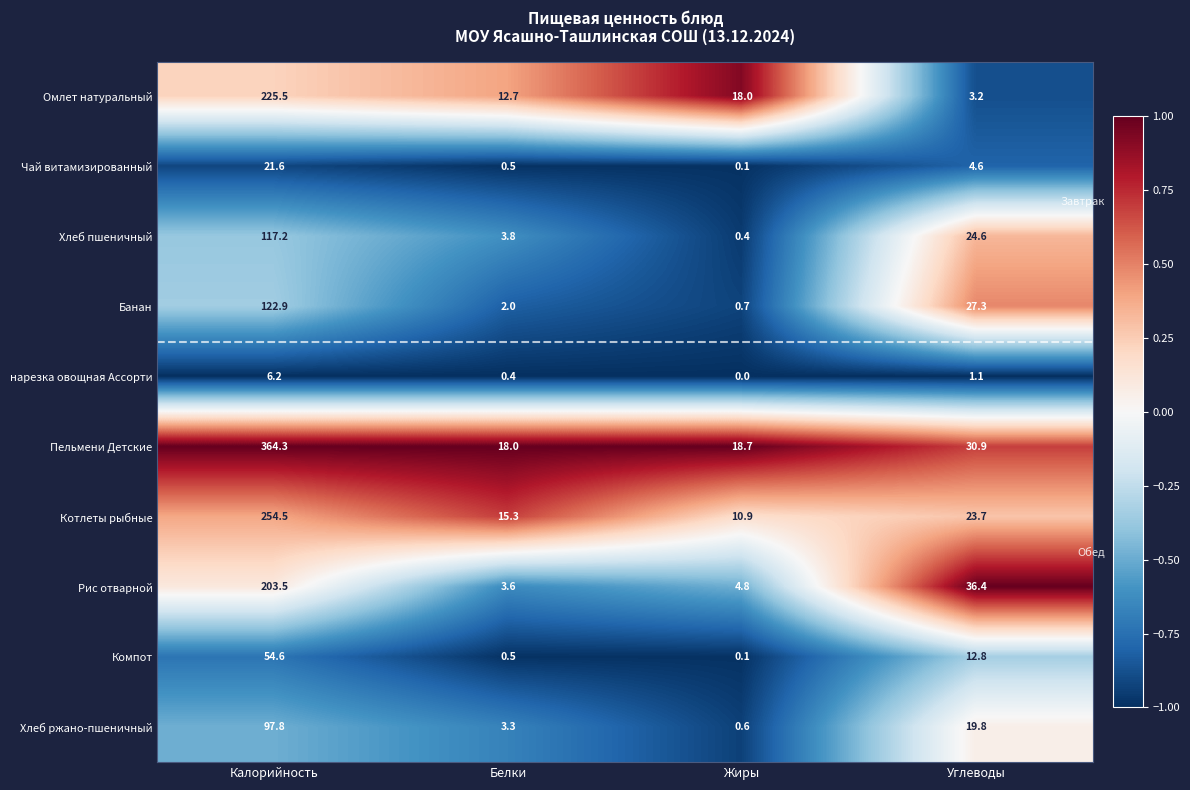

Which series has the largest range (max minus min)?

Пельмени Детские